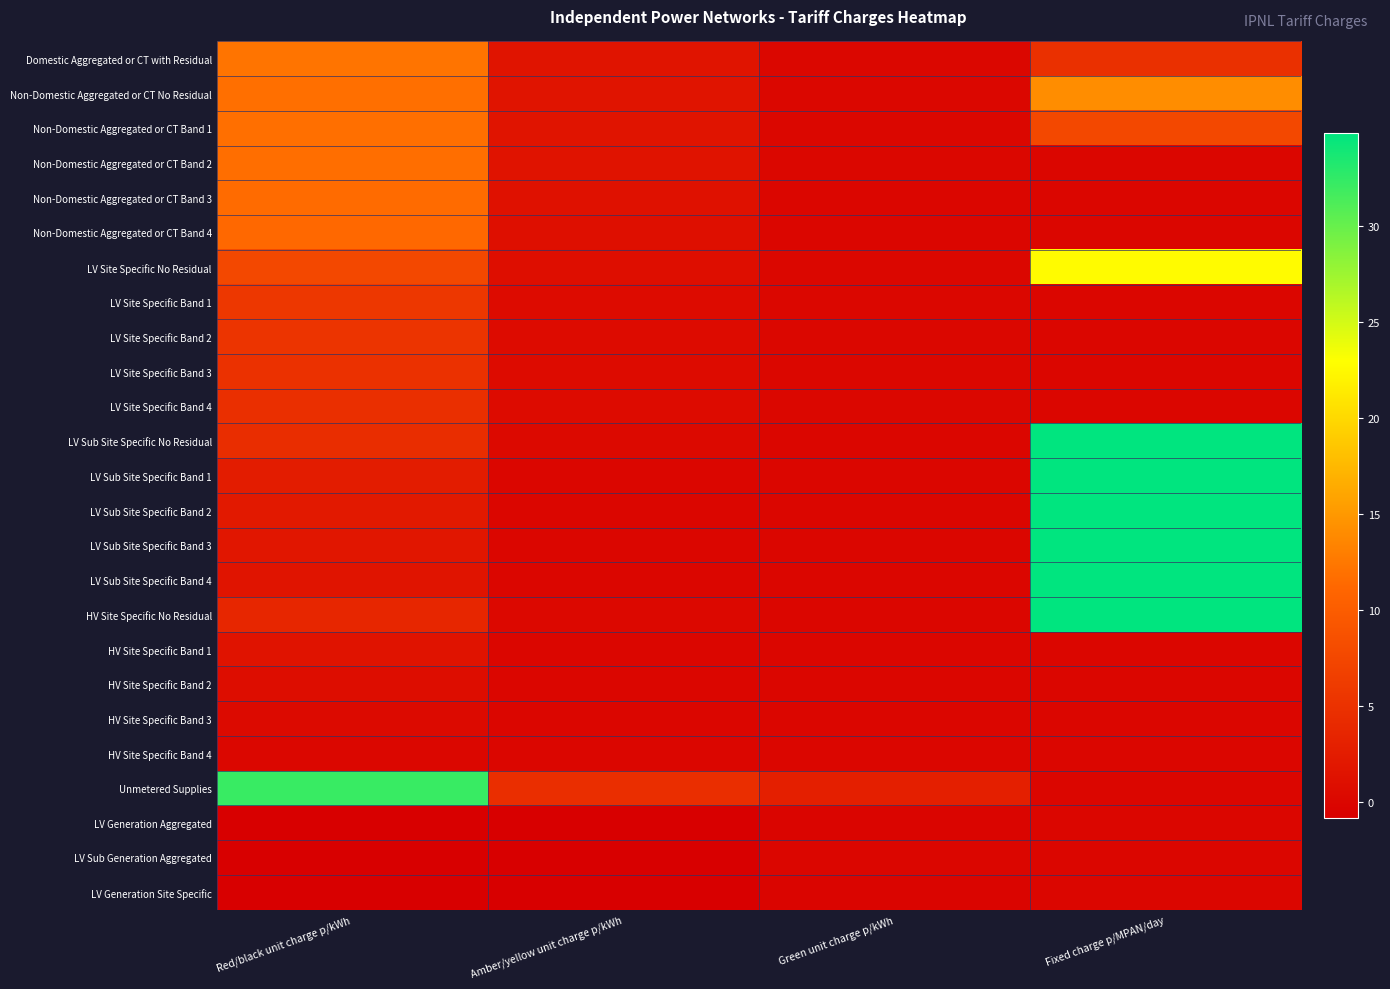

Reading left to right, extract all data points from this chart.

Domestic Aggregated or CT with Residual: Red/black unit charge p/kWh=12.2	Amber/yellow unit charge p/kWh=1.6	Green unit charge p/kWh=0.1	Fixed charge p/MPAN/day=4.9
Non-Domestic Aggregated or CT No Residual: Red/black unit charge p/kWh=11.8	Amber/yellow unit charge p/kWh=1.6	Green unit charge p/kWh=0.1	Fixed charge p/MPAN/day=14.1
Non-Domestic Aggregated or CT Band 1: Red/black unit charge p/kWh=11.8	Amber/yellow unit charge p/kWh=1.6	Green unit charge p/kWh=0.1	Fixed charge p/MPAN/day=7.7
Non-Domestic Aggregated or CT Band 2: Red/black unit charge p/kWh=11.8	Amber/yellow unit charge p/kWh=1.5	Green unit charge p/kWh=0.0	Fixed charge p/MPAN/day=0.0
Non-Domestic Aggregated or CT Band 3: Red/black unit charge p/kWh=11.6	Amber/yellow unit charge p/kWh=1.3	Green unit charge p/kWh=0.0	Fixed charge p/MPAN/day=0.0
Non-Domestic Aggregated or CT Band 4: Red/black unit charge p/kWh=11.3	Amber/yellow unit charge p/kWh=1.1	Green unit charge p/kWh=0.0	Fixed charge p/MPAN/day=0.0
LV Site Specific No Residual: Red/black unit charge p/kWh=7.6	Amber/yellow unit charge p/kWh=0.9	Green unit charge p/kWh=0.0	Fixed charge p/MPAN/day=22.7
LV Site Specific Band 1: Red/black unit charge p/kWh=5.7	Amber/yellow unit charge p/kWh=0.5	Green unit charge p/kWh=0.0	Fixed charge p/MPAN/day=0.0
LV Site Specific Band 2: Red/black unit charge p/kWh=5.3	Amber/yellow unit charge p/kWh=0.5	Green unit charge p/kWh=0.0	Fixed charge p/MPAN/day=0.0
LV Site Specific Band 3: Red/black unit charge p/kWh=5.0	Amber/yellow unit charge p/kWh=0.5	Green unit charge p/kWh=0.0	Fixed charge p/MPAN/day=0.0
LV Site Specific Band 4: Red/black unit charge p/kWh=4.8	Amber/yellow unit charge p/kWh=0.5	Green unit charge p/kWh=0.0	Fixed charge p/MPAN/day=0.0
LV Sub Site Specific No Residual: Red/black unit charge p/kWh=4.5	Amber/yellow unit charge p/kWh=0.3	Green unit charge p/kWh=0.0	Fixed charge p/MPAN/day=57.6
LV Sub Site Specific Band 1: Red/black unit charge p/kWh=2.5	Amber/yellow unit charge p/kWh=0.0	Green unit charge p/kWh=0.0	Fixed charge p/MPAN/day=34.9
LV Sub Site Specific Band 2: Red/black unit charge p/kWh=2.2	Amber/yellow unit charge p/kWh=0.0	Green unit charge p/kWh=0.0	Fixed charge p/MPAN/day=34.9
LV Sub Site Specific Band 3: Red/black unit charge p/kWh=1.9	Amber/yellow unit charge p/kWh=0.0	Green unit charge p/kWh=0.0	Fixed charge p/MPAN/day=34.9
LV Sub Site Specific Band 4: Red/black unit charge p/kWh=1.7	Amber/yellow unit charge p/kWh=0.0	Green unit charge p/kWh=0.0	Fixed charge p/MPAN/day=34.9
HV Site Specific No Residual: Red/black unit charge p/kWh=3.7	Amber/yellow unit charge p/kWh=0.2	Green unit charge p/kWh=0.0	Fixed charge p/MPAN/day=224.5
HV Site Specific Band 1: Red/black unit charge p/kWh=1.5	Amber/yellow unit charge p/kWh=0.0	Green unit charge p/kWh=0.0	Fixed charge p/MPAN/day=0.0
HV Site Specific Band 2: Red/black unit charge p/kWh=0.8	Amber/yellow unit charge p/kWh=0.0	Green unit charge p/kWh=0.0	Fixed charge p/MPAN/day=0.0
HV Site Specific Band 3: Red/black unit charge p/kWh=0.4	Amber/yellow unit charge p/kWh=0.0	Green unit charge p/kWh=0.0	Fixed charge p/MPAN/day=0.0
HV Site Specific Band 4: Red/black unit charge p/kWh=0.1	Amber/yellow unit charge p/kWh=0.0	Green unit charge p/kWh=0.0	Fixed charge p/MPAN/day=0.0
Unmetered Supplies: Red/black unit charge p/kWh=32.2	Amber/yellow unit charge p/kWh=4.6	Green unit charge p/kWh=2.9	Fixed charge p/MPAN/day=0.0
LV Generation Aggregated: Red/black unit charge p/kWh=-7.5	Amber/yellow unit charge p/kWh=-1.0	Green unit charge p/kWh=-0.1	Fixed charge p/MPAN/day=0.0
LV Sub Generation Aggregated: Red/black unit charge p/kWh=-6.6	Amber/yellow unit charge p/kWh=-0.8	Green unit charge p/kWh=-0.0	Fixed charge p/MPAN/day=0.0
LV Generation Site Specific: Red/black unit charge p/kWh=-7.5	Amber/yellow unit charge p/kWh=-1.0	Green unit charge p/kWh=-0.1	Fixed charge p/MPAN/day=0.0